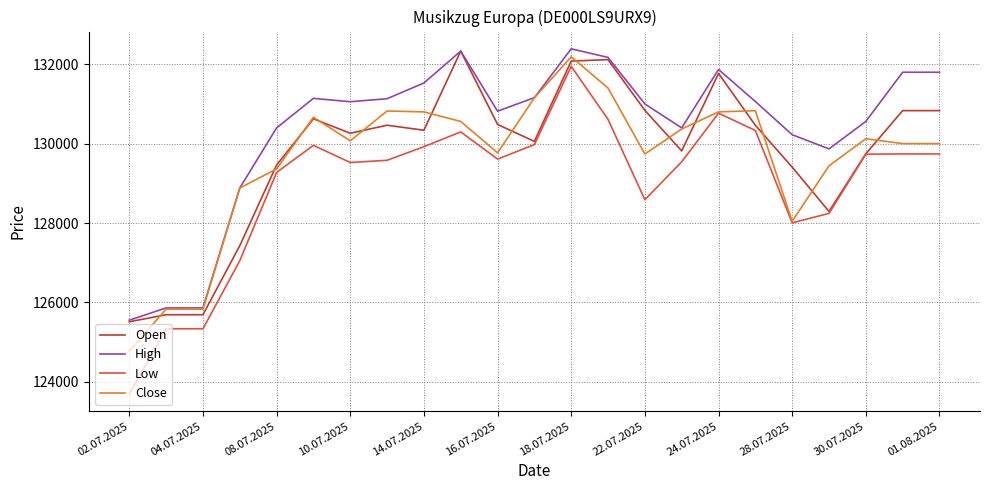

What is the difference between the maximum and minimum values in the Low series?

8252